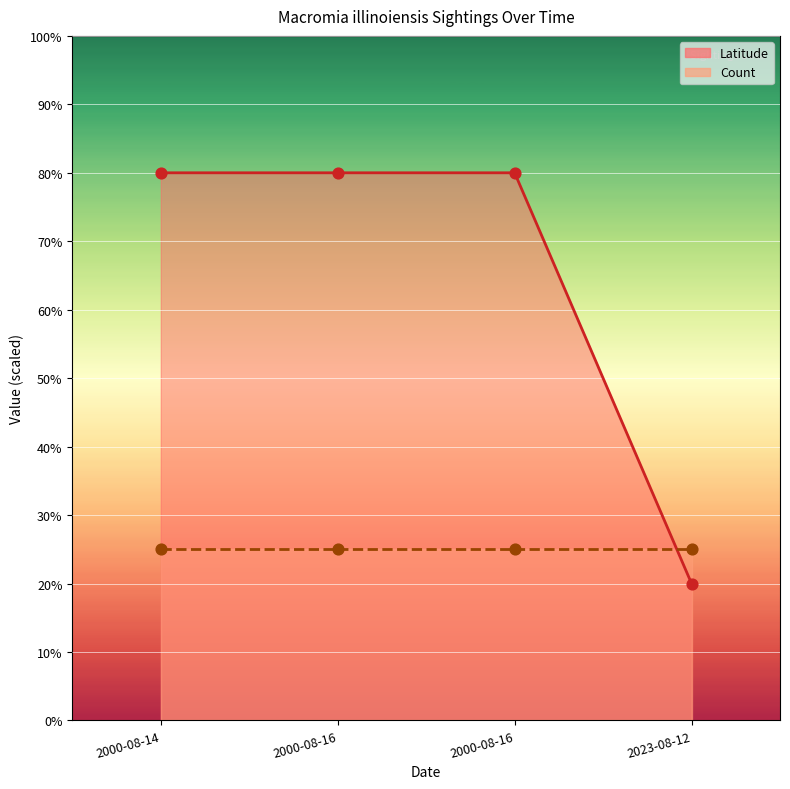

What is the change in value from 2000-08-16 to 2023-08-12?

-60.0